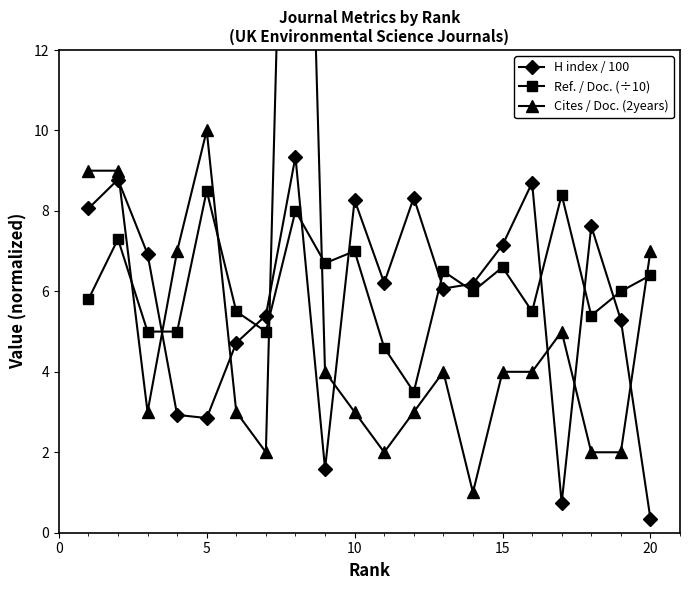

Which series ends up on top after the final intersection of H index / 100 and Ref. / Doc. (÷10)?

Ref. / Doc. (÷10)